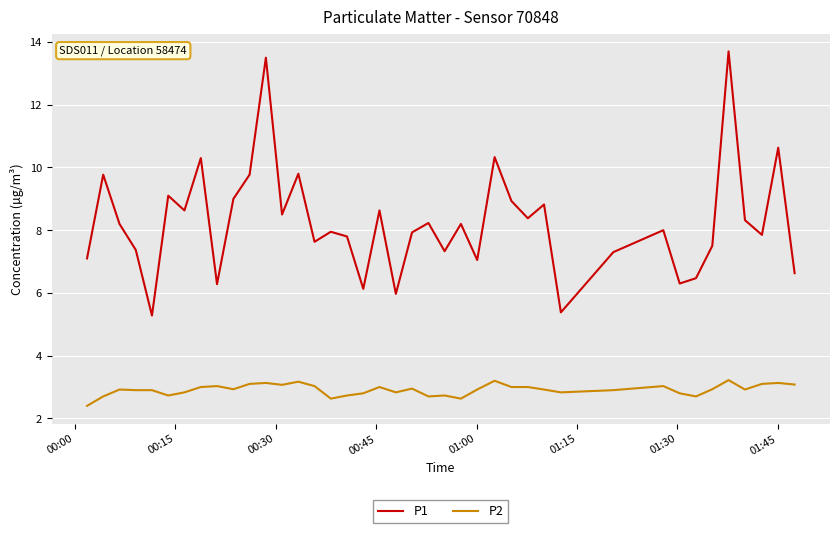

What is the lowest value of the P2 series?

2.4